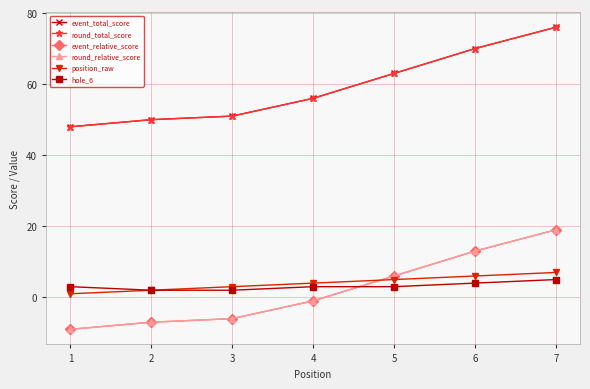

Between 3 and 7, which series saw the biggest shift?

event_total_score